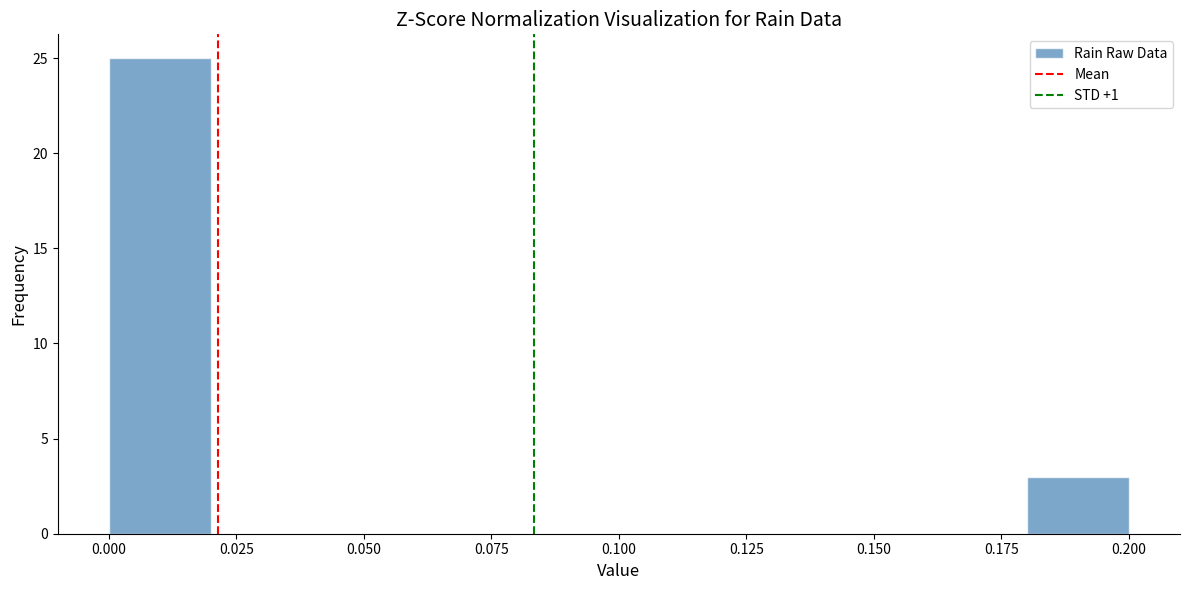

Reading left to right, transcribe this chart: for each bar, give the range it covers on the x-axis and its height. The values are not printed on the chart, so give them approximately, as read against the axis.

0.00 to 0.02: 25
0.02 to 0.04: 0
0.04 to 0.06: 0
0.06 to 0.08: 0
0.08 to 0.10: 0
0.10 to 0.12: 0
0.12 to 0.14: 0
0.14 to 0.16: 0
0.16 to 0.18: 0
0.18 to 0.20: 3